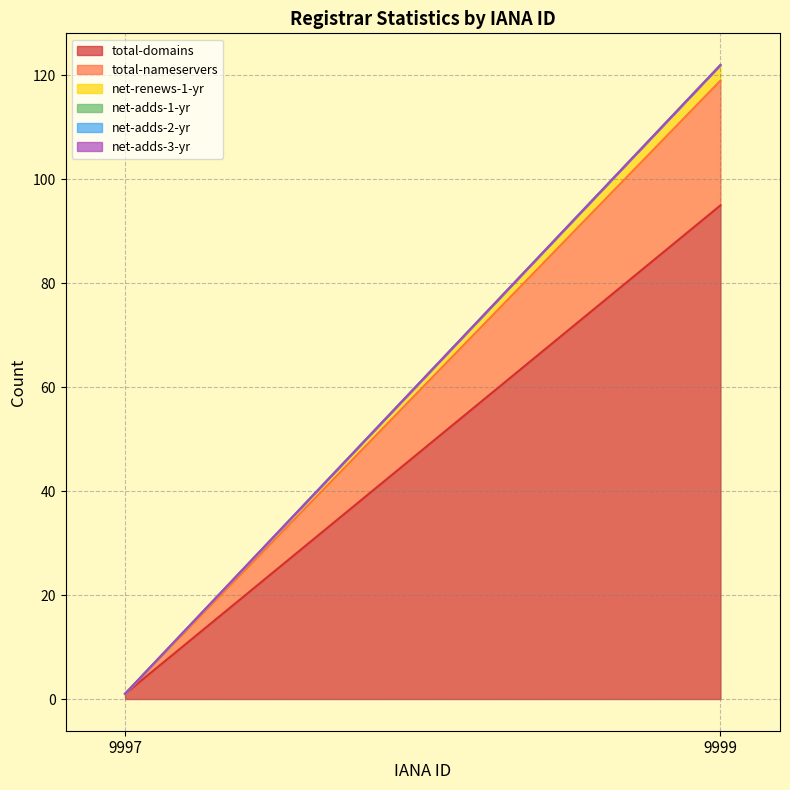

How many values in total-nameservers are above zero?

1